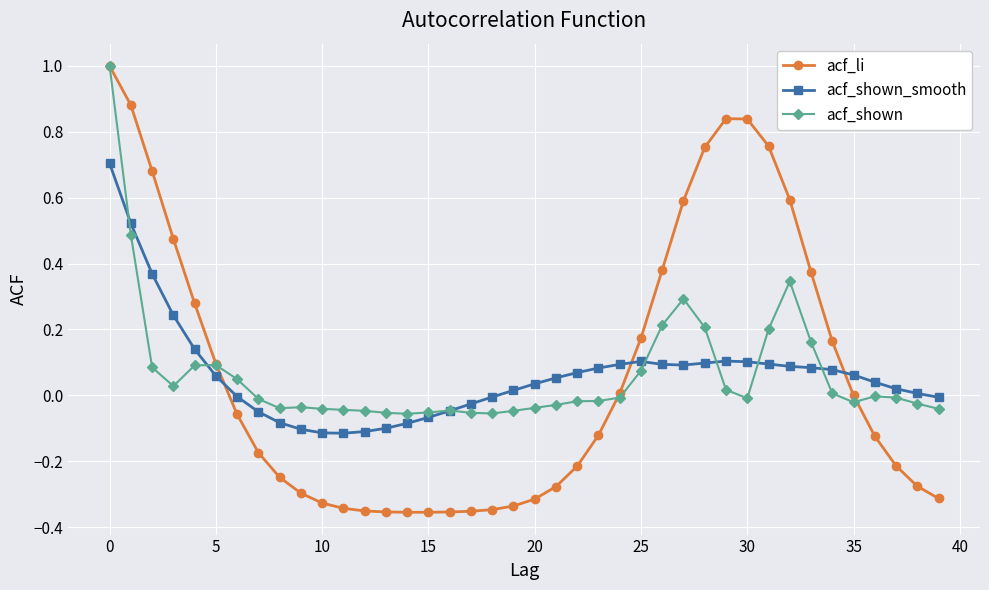

Which series has the widest spread of values?

acf_li